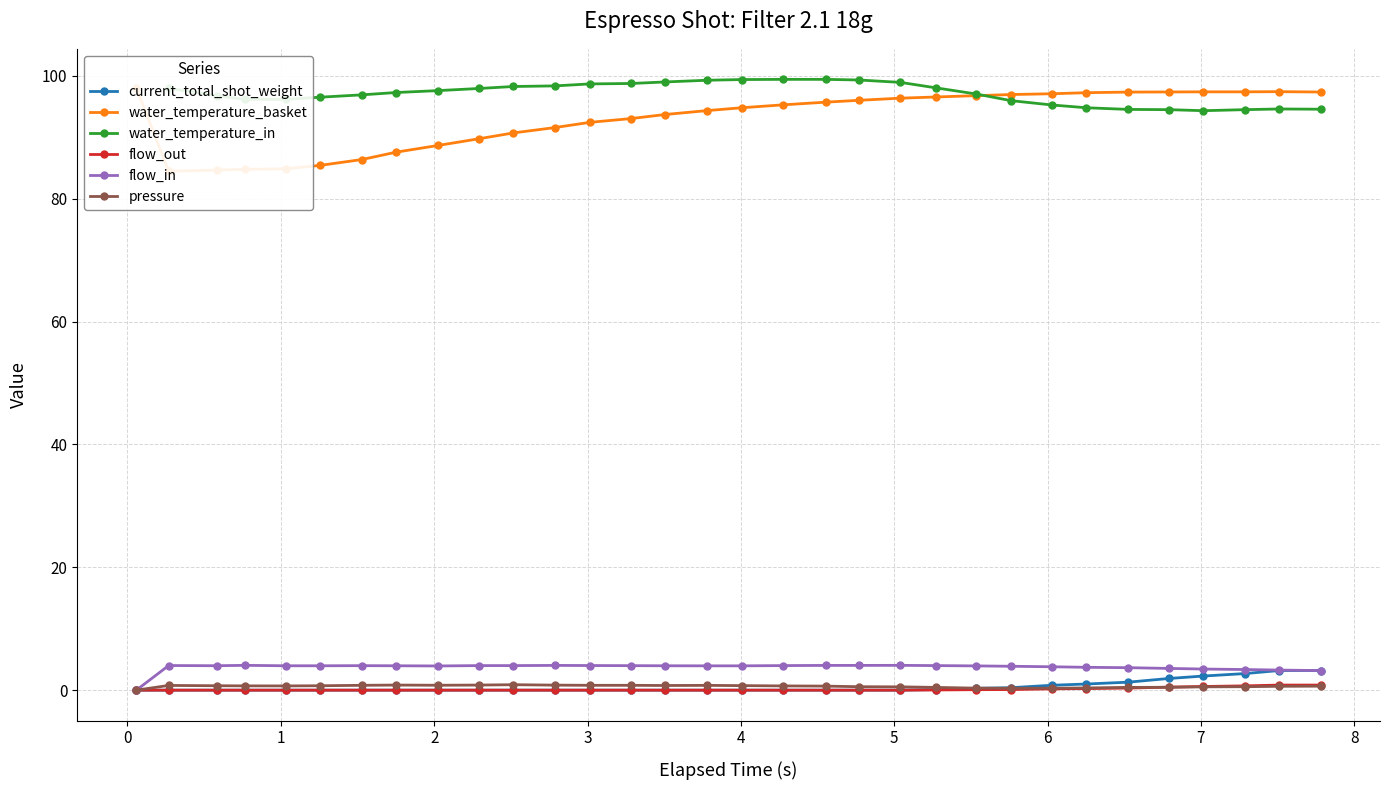

What is the highest value of the flow_in series?

4.0